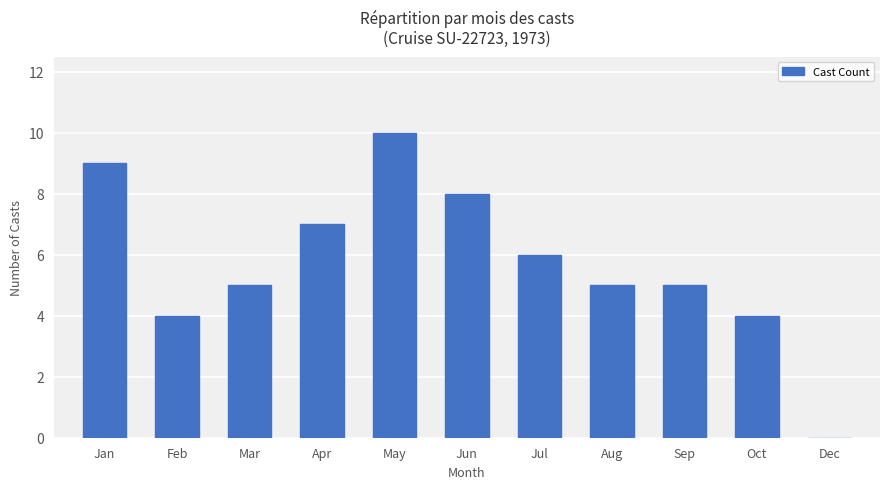

How many values are above zero?

10